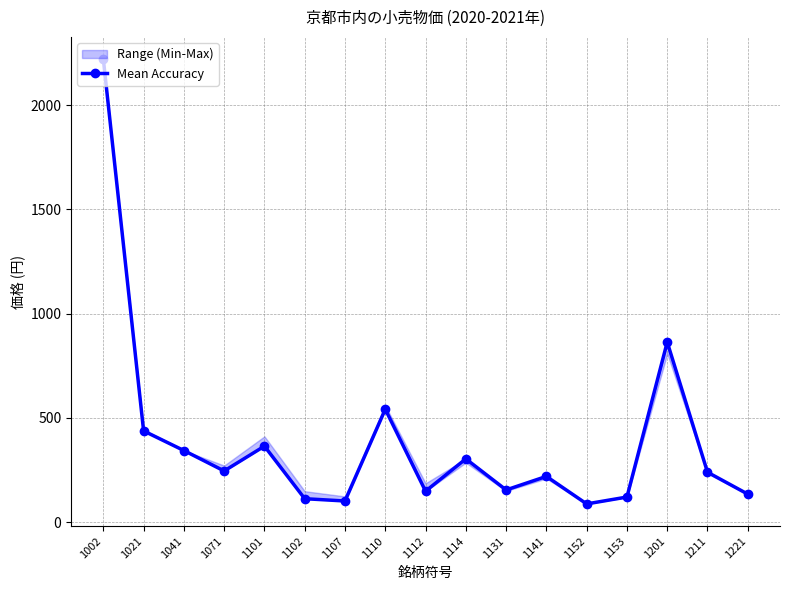

Reading left to right, transcribe all the data shown in this chart.

2220	437	343	245	364	112	101	541	148	303	154	219	87	120	863	239	134